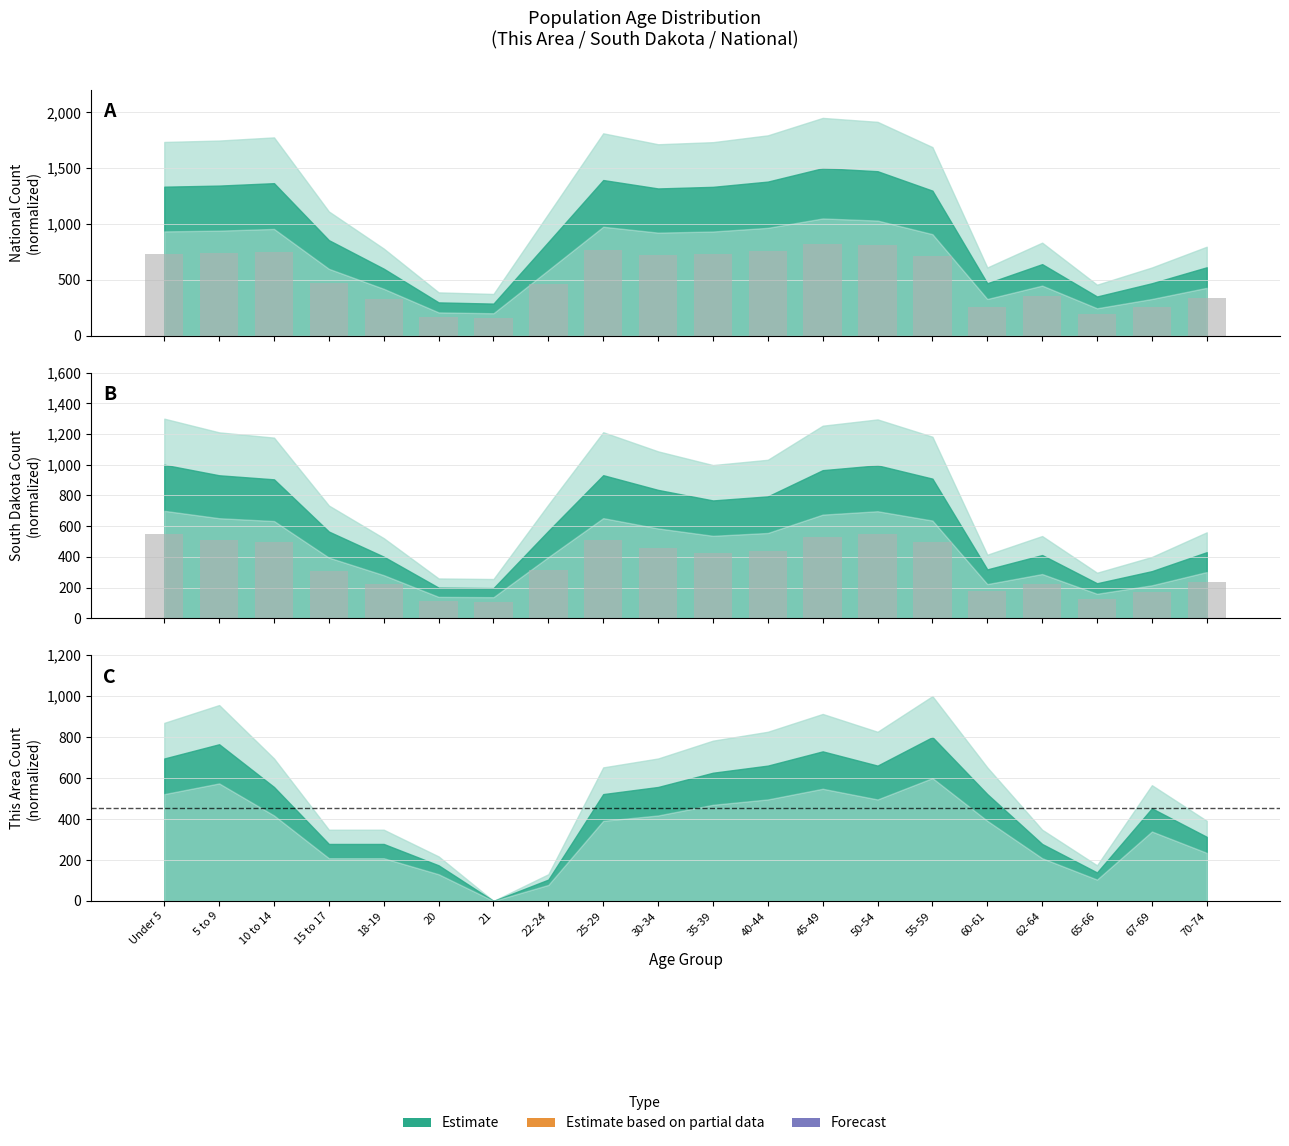

The value of National at 25-29 is 766.6. True or false?

True